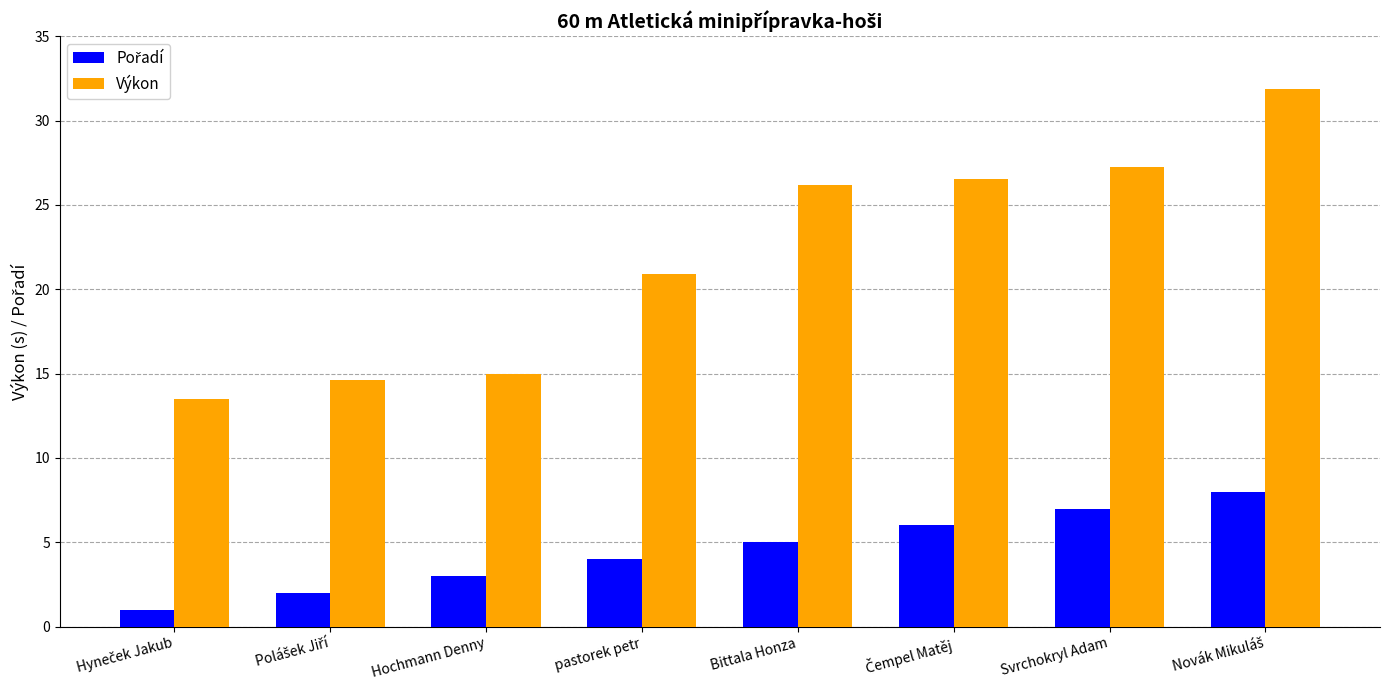

What is the difference between the second highest and minimum values in the Výkon series?

13.8